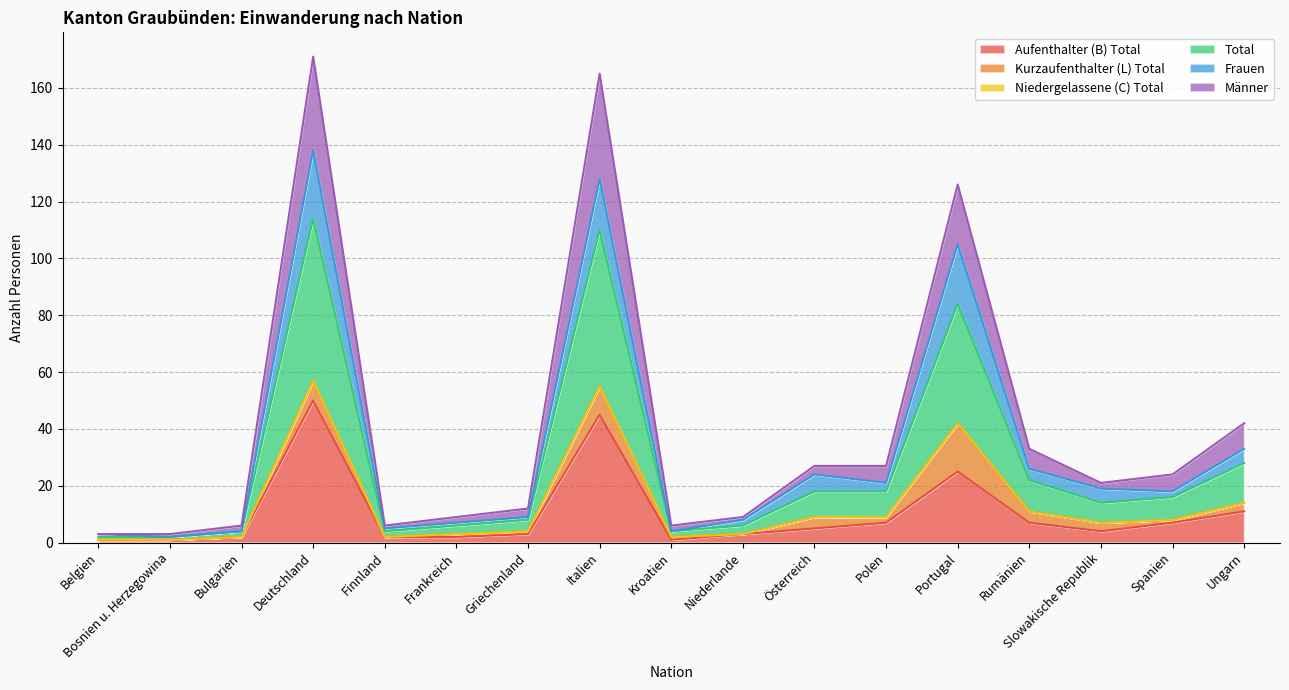

True or false: Aufenthalter (B) Total and Frauen intersect in this chart.

False